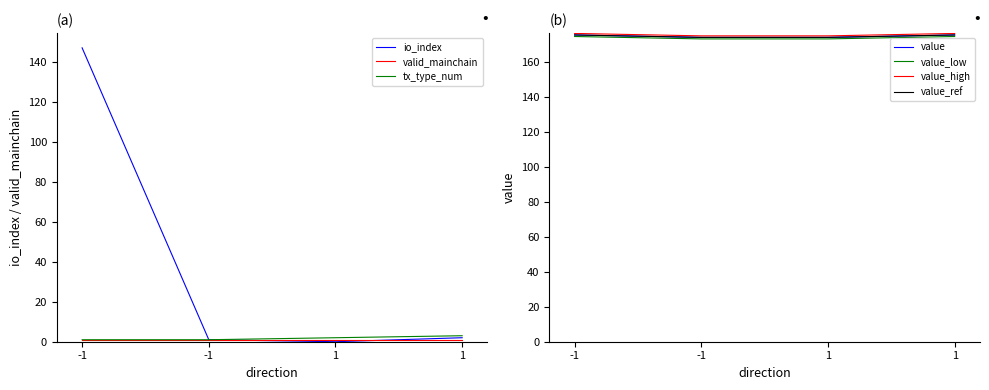

Does the chart have visible grid lines?

No